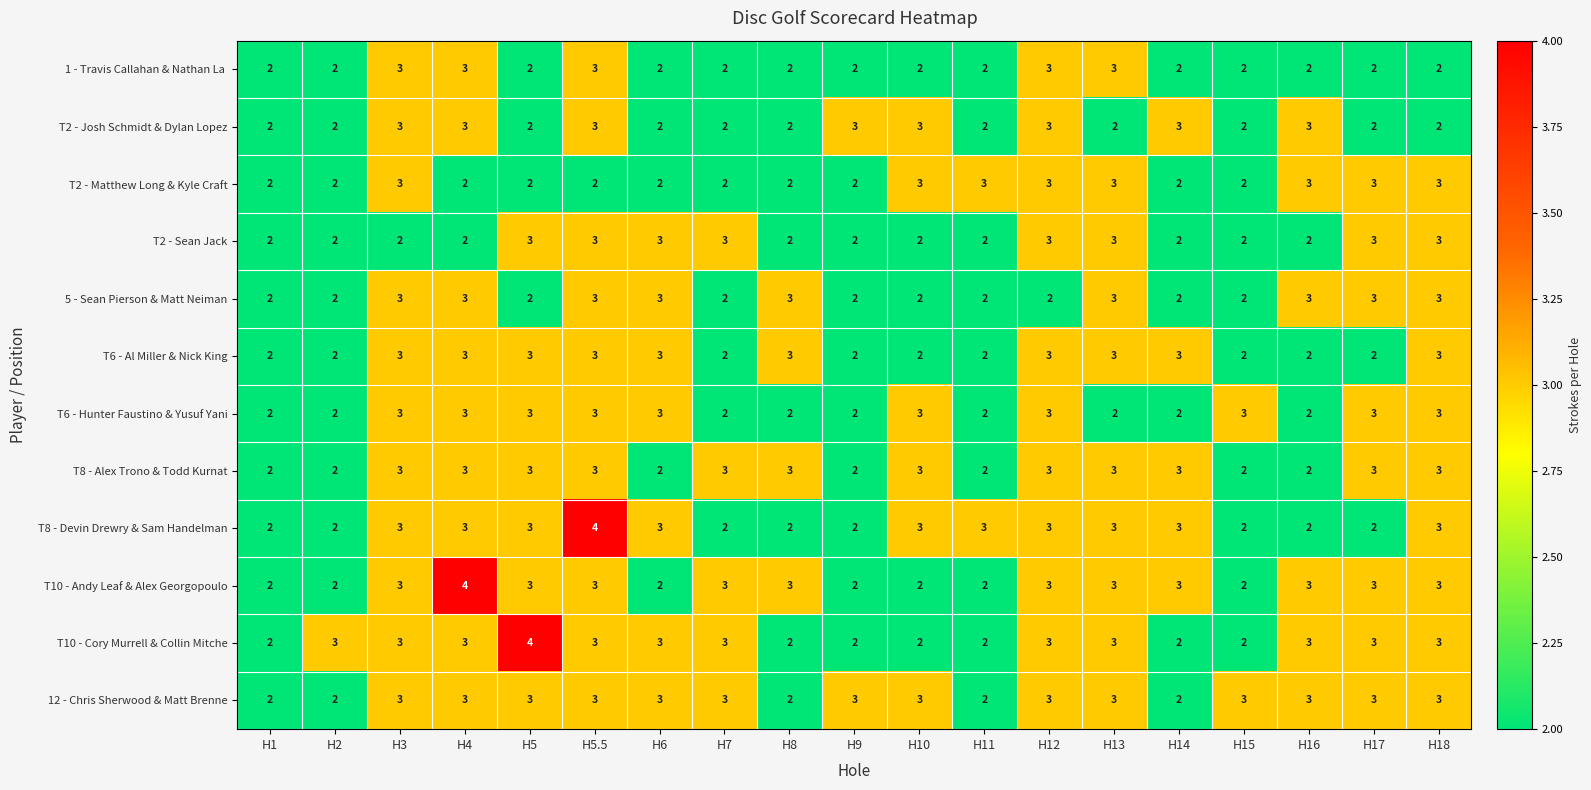

What is the maximum value for 5 - Sean Pierson & Matt Neiman?

3